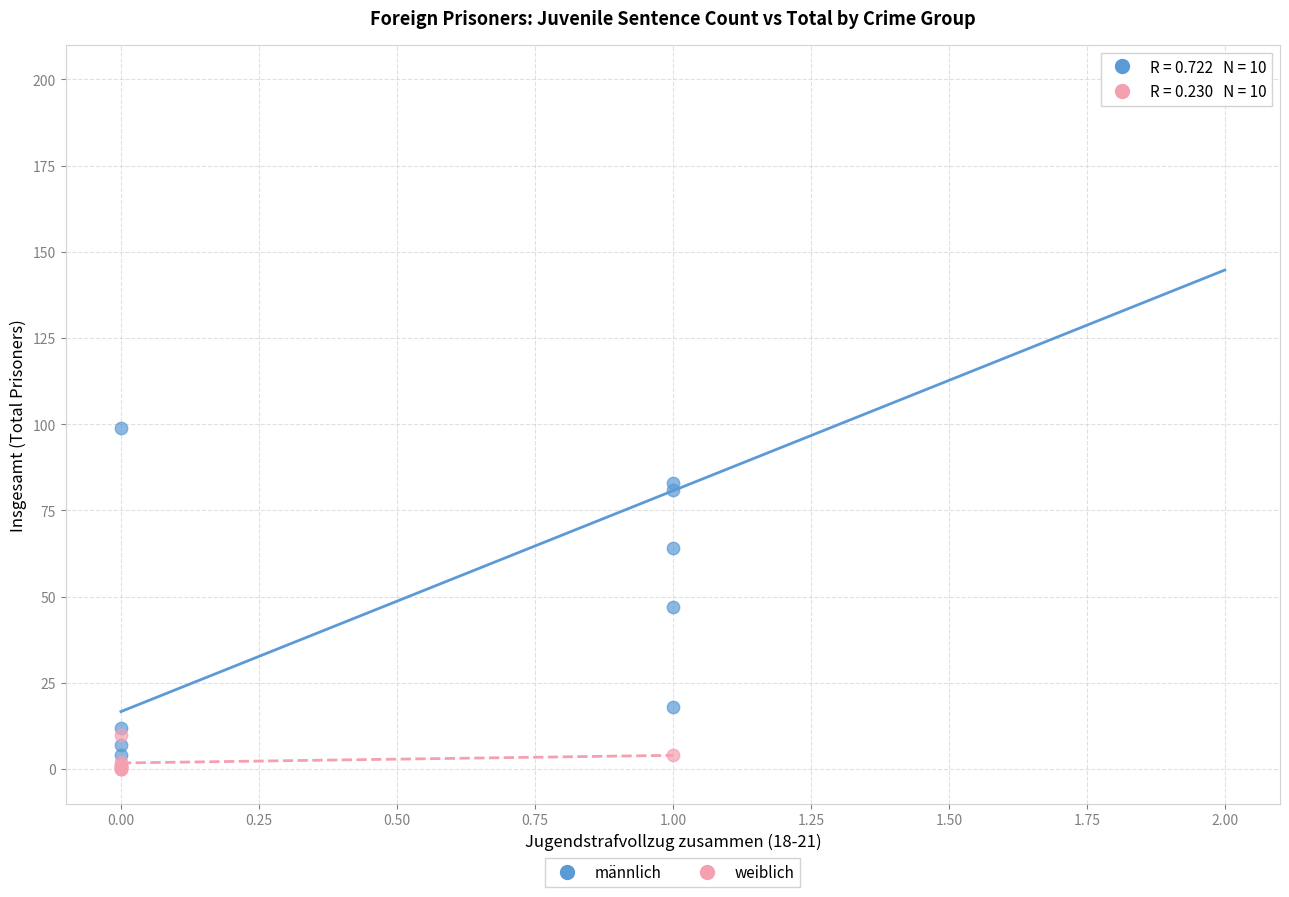

Which series reaches the maximum Y coordinate?

männlich